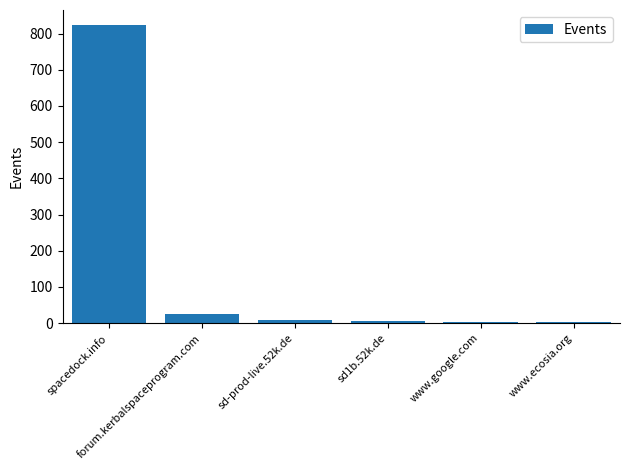

Is it true that the value at www.ecosia.org is 2?

True